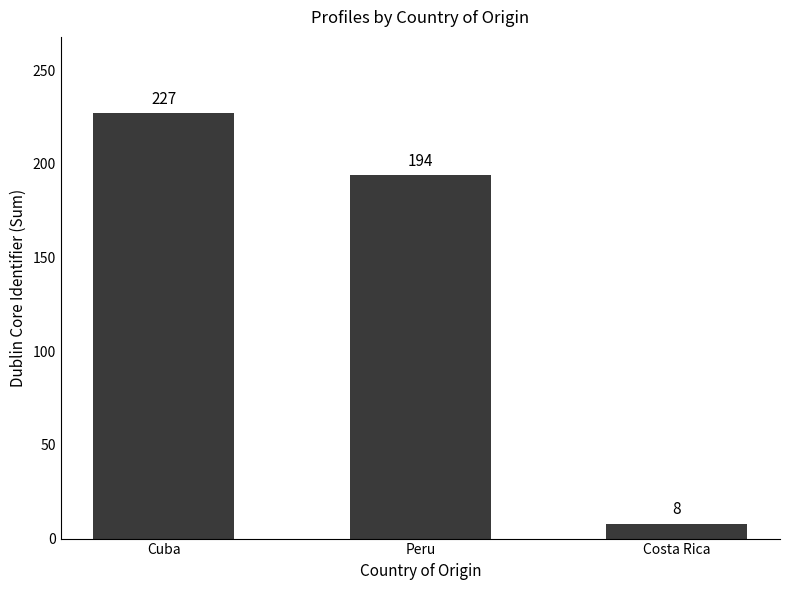

Does the chart contain any negative values?

No